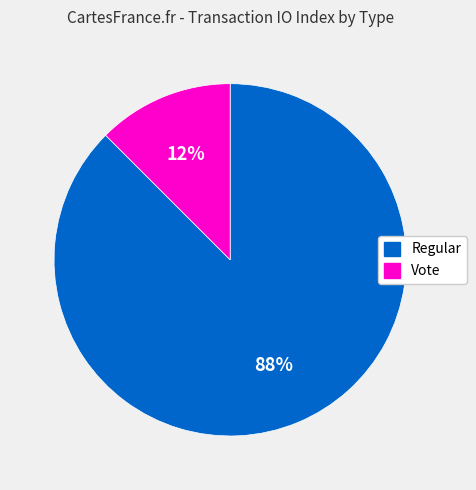

True or false: Regular accounts for 78% of the total.

False